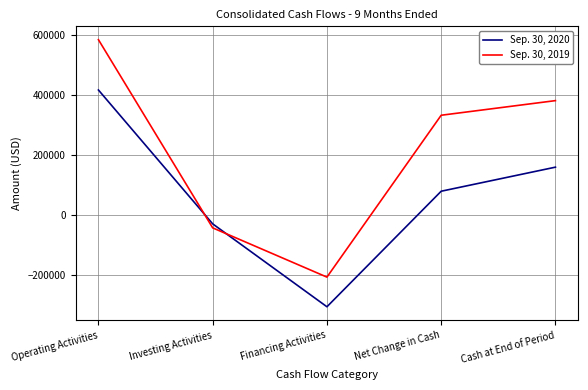

After their last crossing, which series has the higher values: Sep. 30, 2019 or Sep. 30, 2020?

Sep. 30, 2019